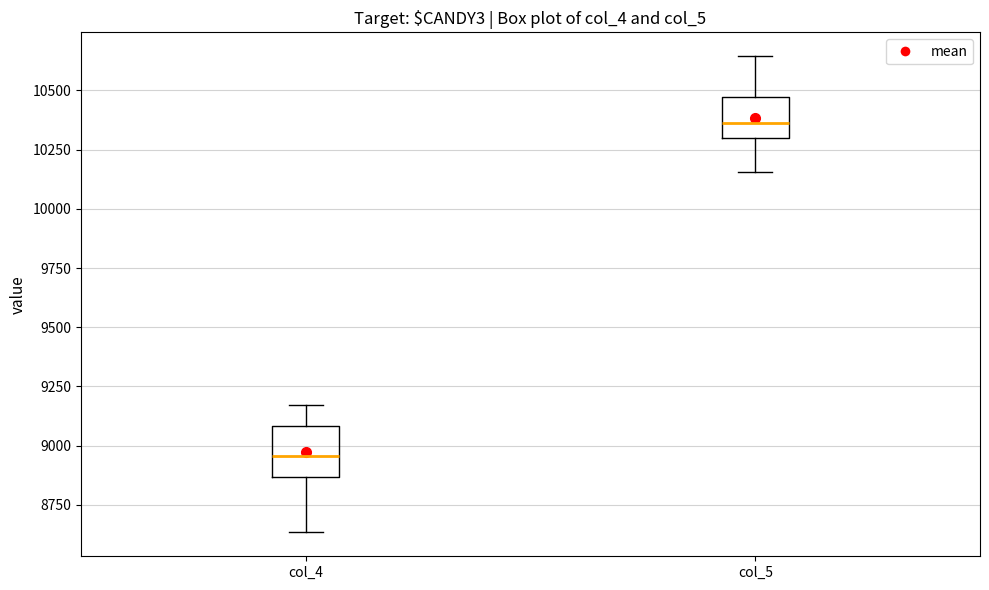

Where is the lower edge of the box for col_5 on the y-axis? The values are not printed on the chart, so give them approximately, as read against the axis.

10300